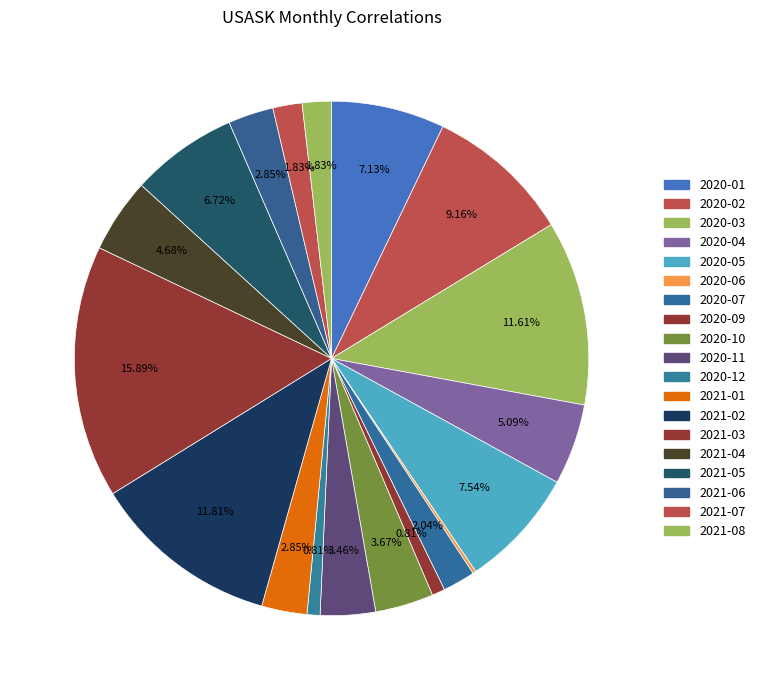

Is 2020-04 the majority of the pie?

No